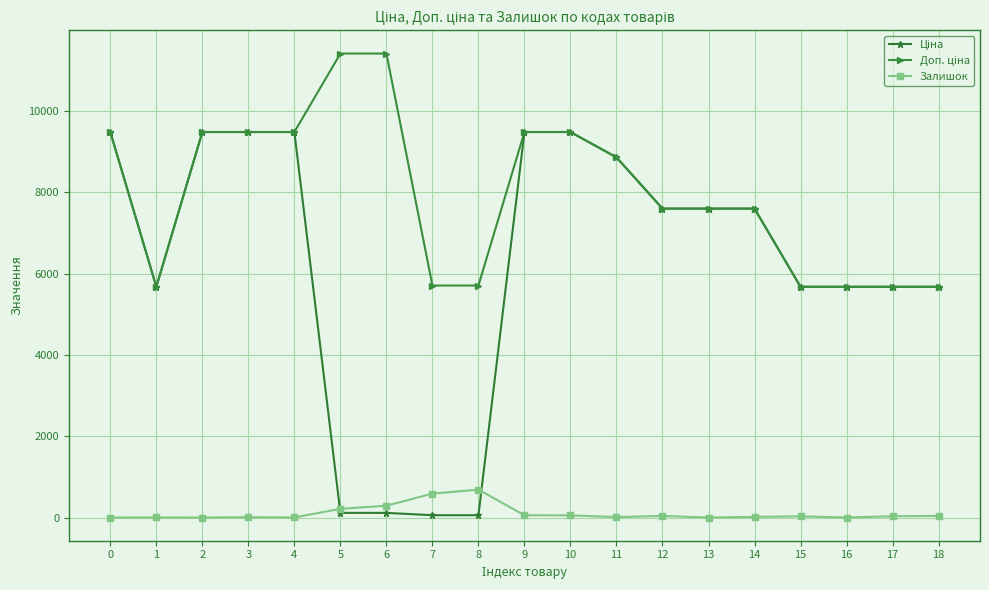

What is the maximum value for Залишок?

686.0